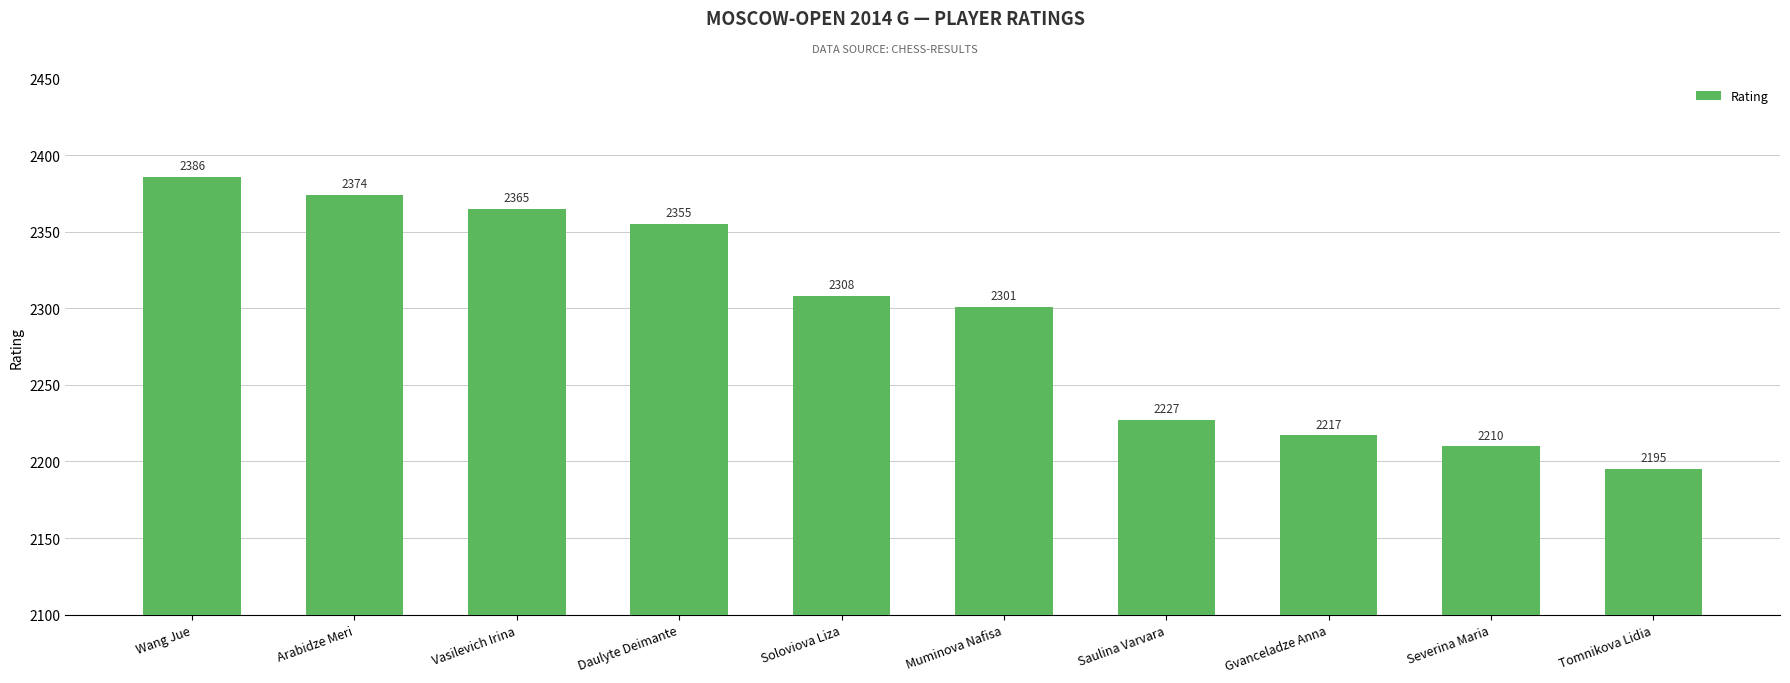

Is it true that the value at Arabidze Meri is 1518?

False